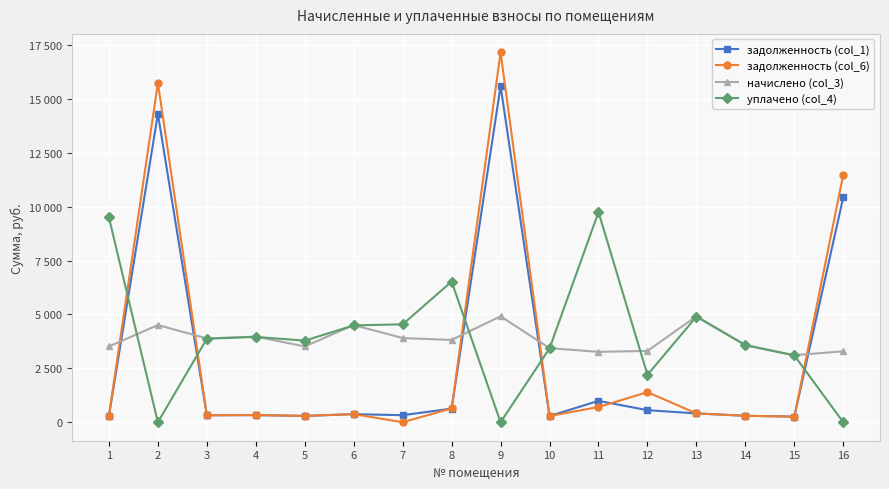

Does the chart have visible grid lines?

Yes